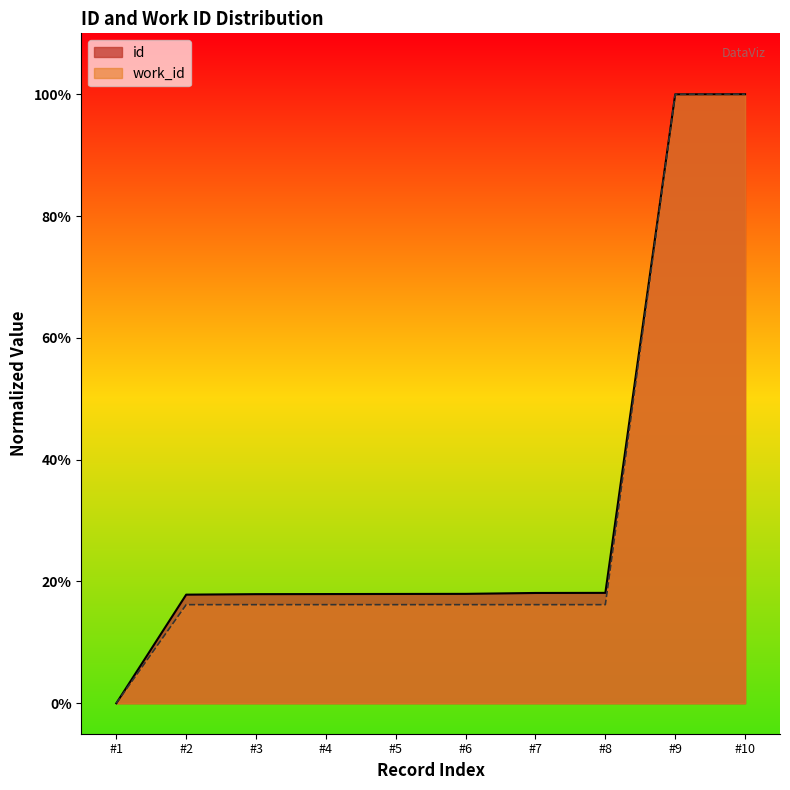

How many values in work_id are above zero?

9